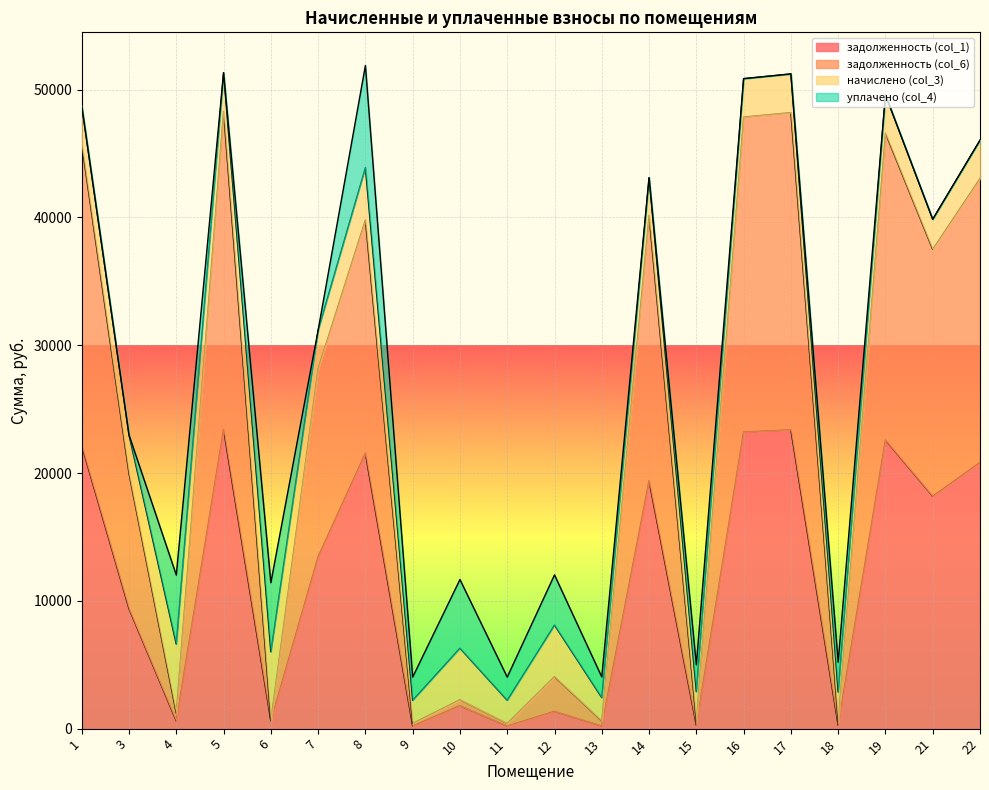

What is the value of the задолженность (col_6) point at the 6th from the left?

28171.2